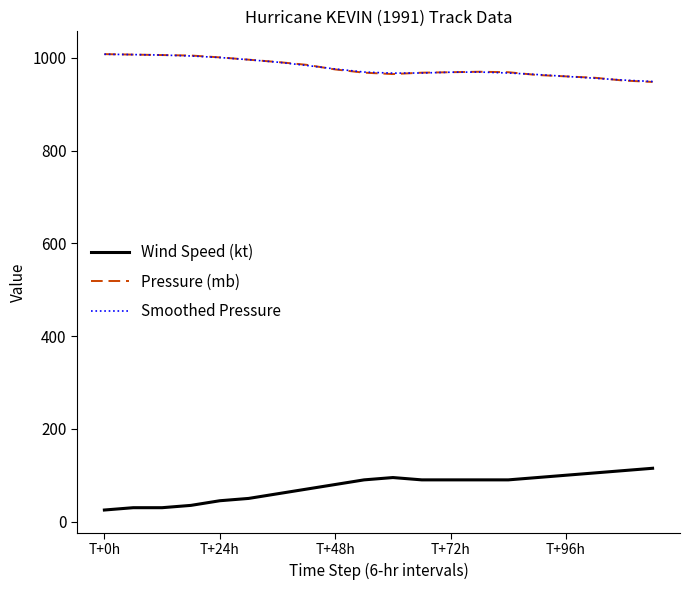

What is the lowest value of the Pressure (mb) series?

948.0